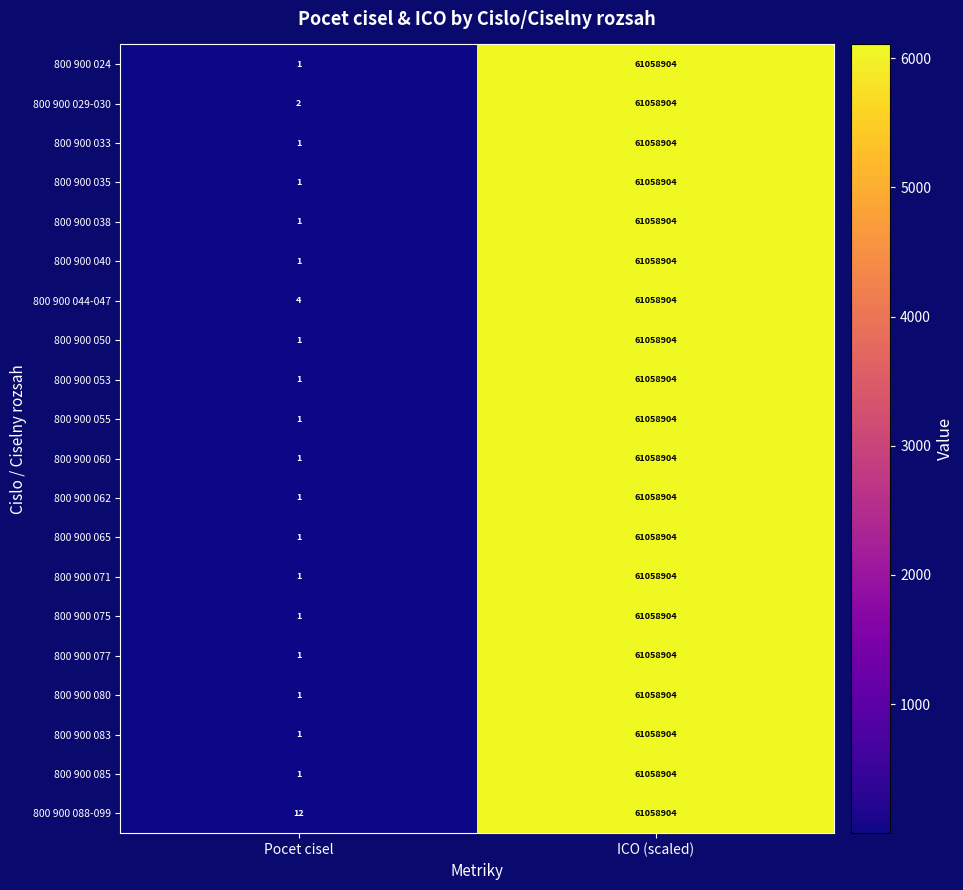

What is the greatest value displayed?

61058904